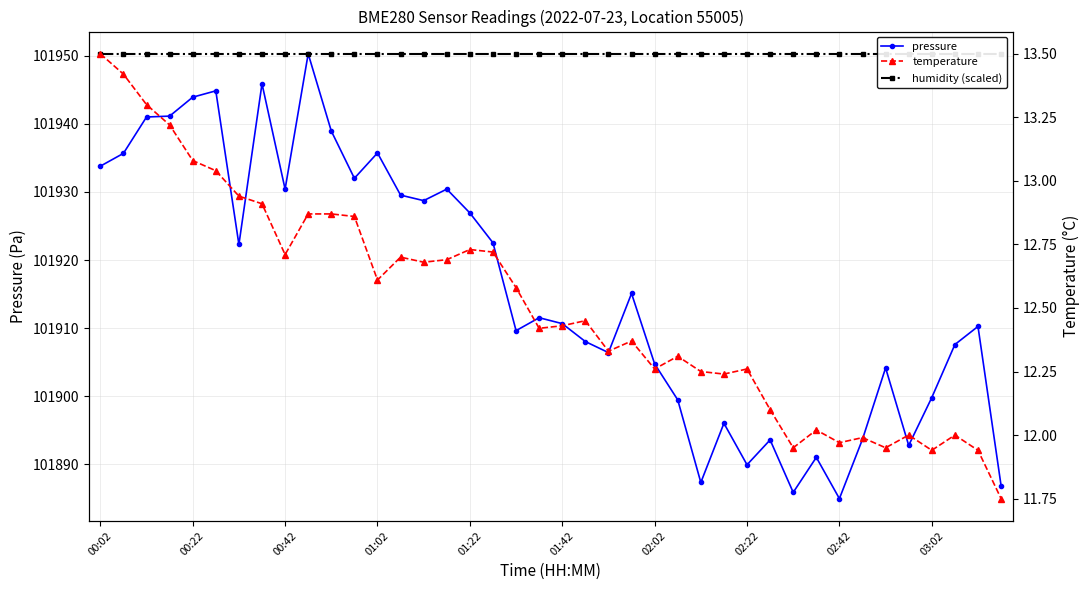

Is it true that temperature equals 3.4 at 34?

False